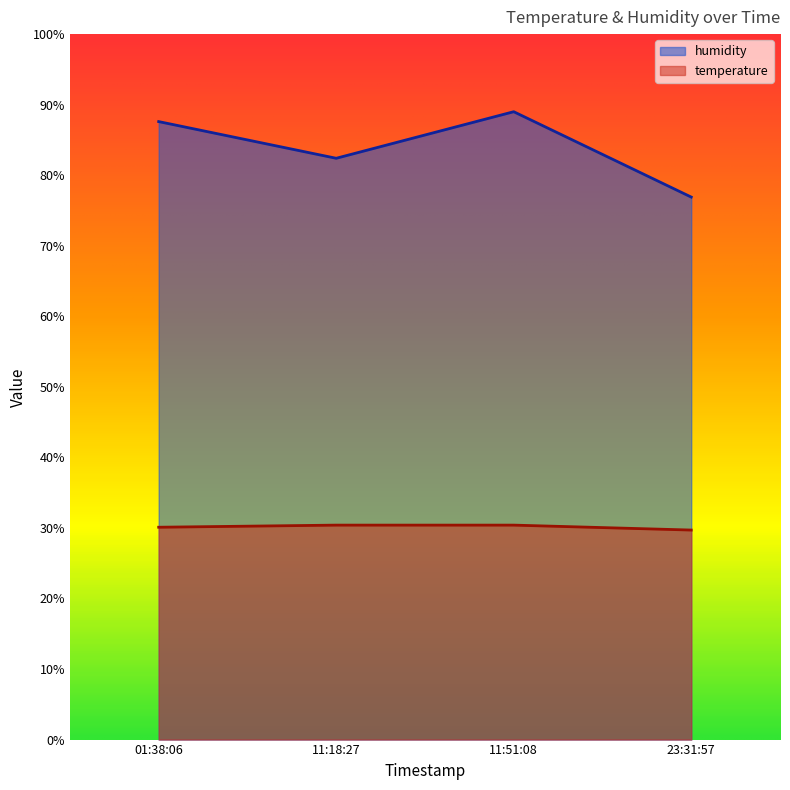

True or false: temperature has a value of 42.3 at 11:51:08.

False